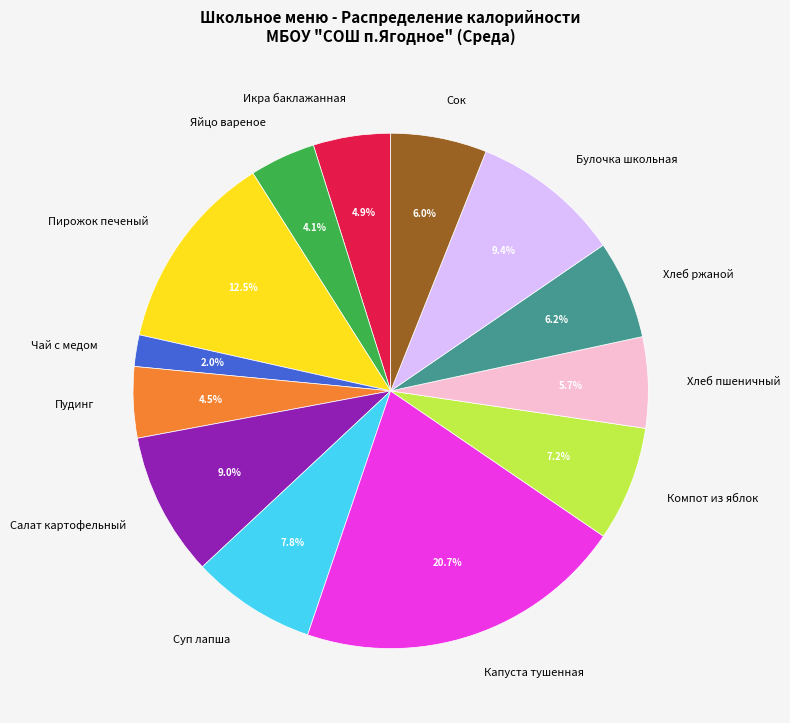

Is there any slice that represents more than half of the pie?

No